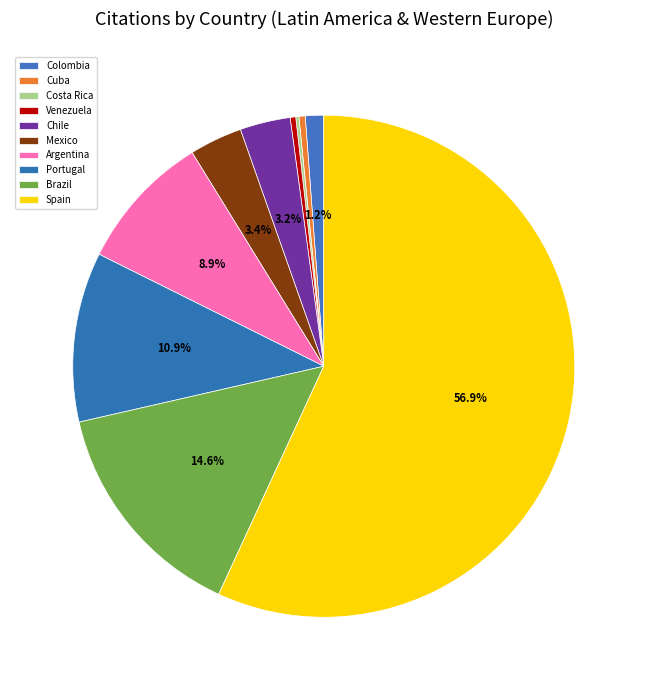

What is the smallest slice in the pie chart?

Costa Rica